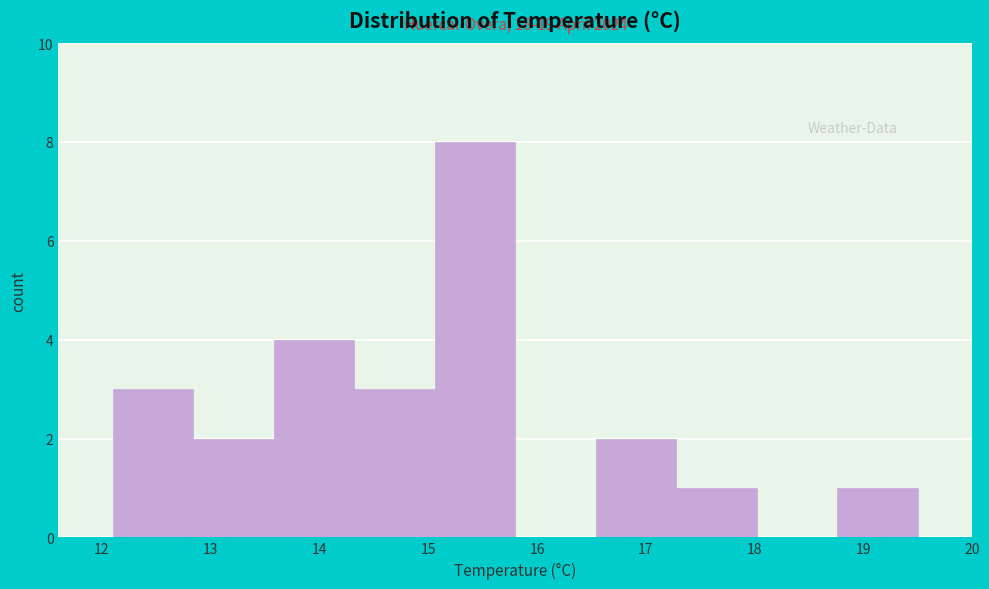

Which range on the x-axis has the tallest bar?

15.06 to 15.80